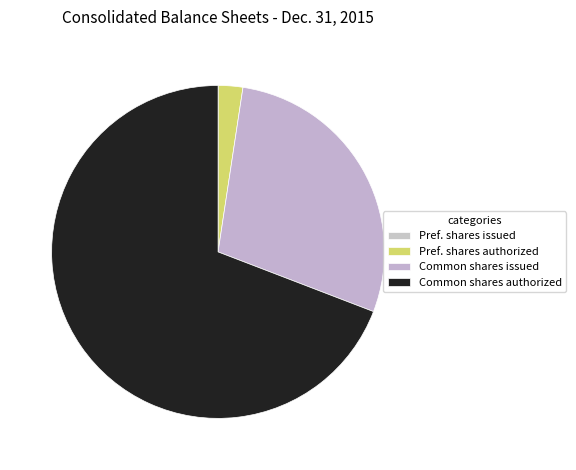

To the nearest percent, what is the average slice percentage?

25%